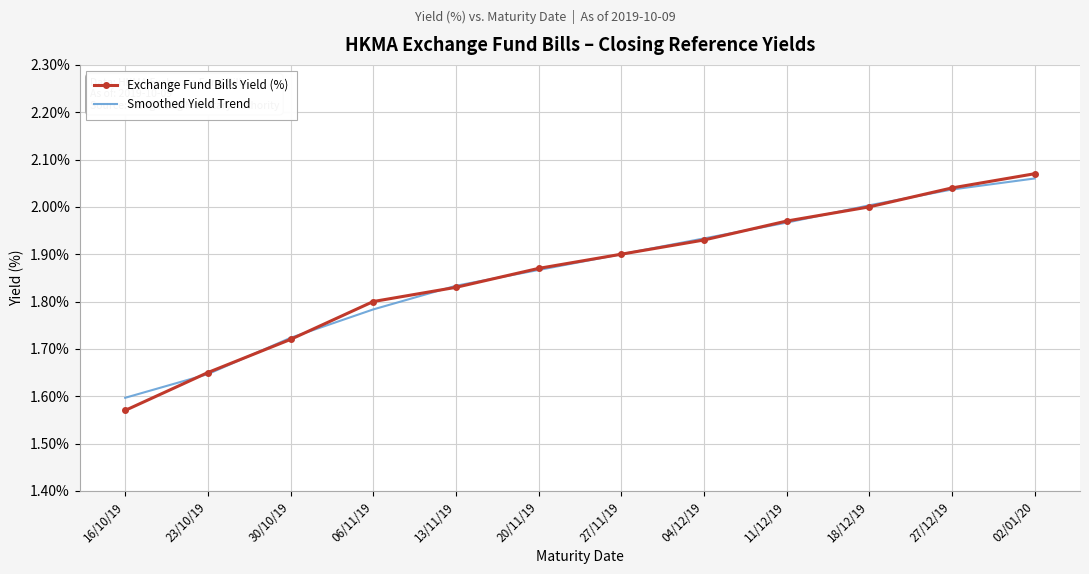

Is it true that Smoothed Yield Trend equals 1.9 at 20/11/19?

True